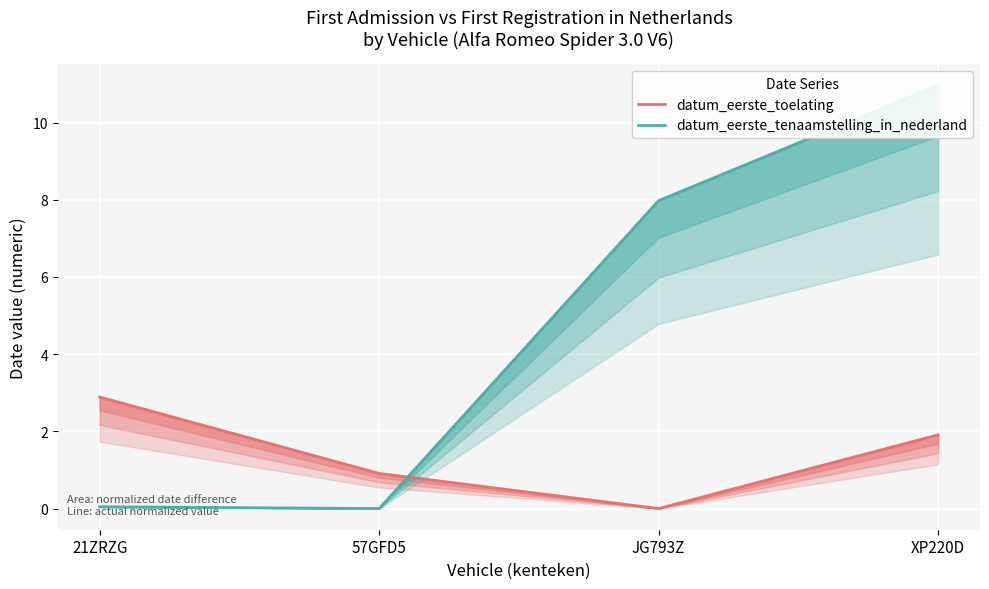

Is the value of datum_eerste_toelating at JG793Z greater than the value of datum_eerste_tenaamstelling_in_nederland at 57GFD5?

No